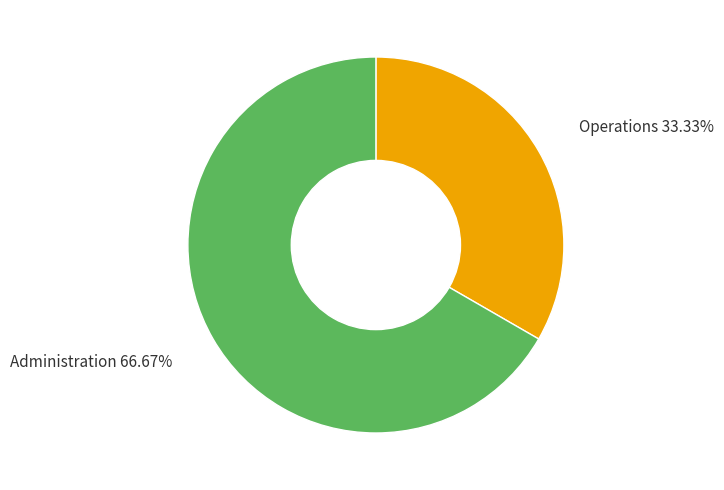

Which category has the biggest portion of the pie?

Administration